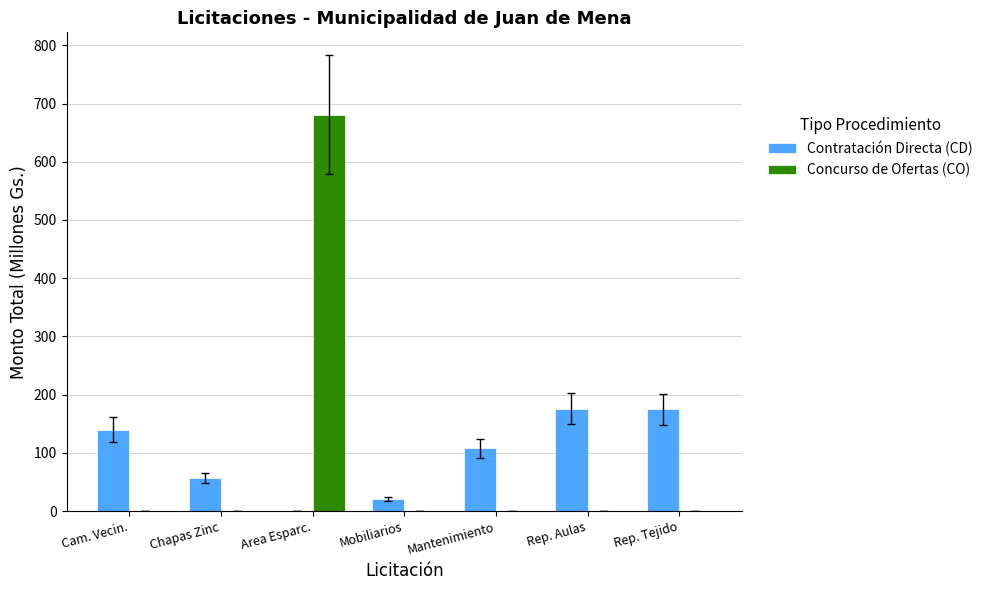

What is the approximate value of Contratación Directa (CD) at Cam. Vecin.?

139.9